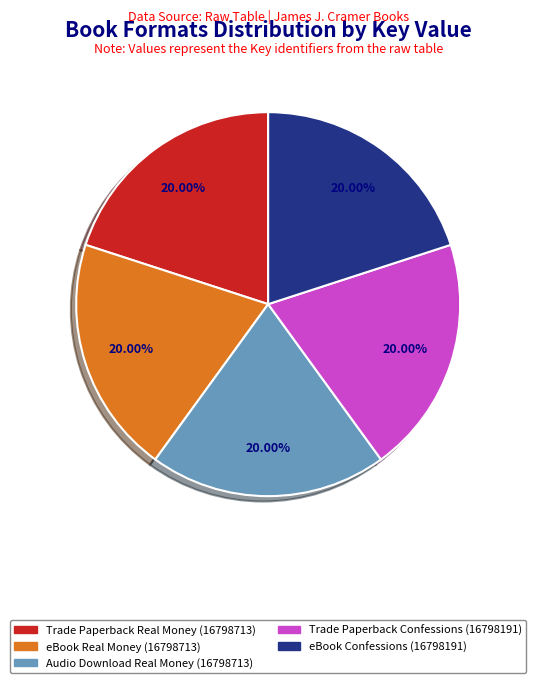

Combined, do eBook Real Money (16798713) and Trade Paperback Real Money (16798713) account for over 50%?

No